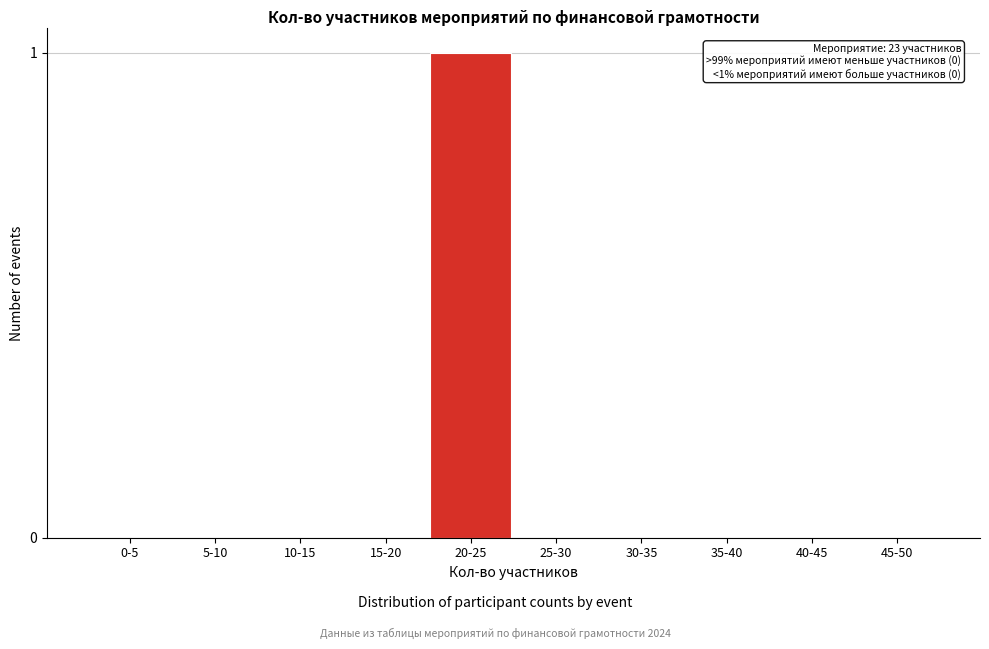

Reading left to right, transcribe all the data shown in this chart.

0-5=0	5-10=0	10-15=0	15-20=0	20-25=1	25-30=0	30-35=0	35-40=0	40-45=0	45-50=0